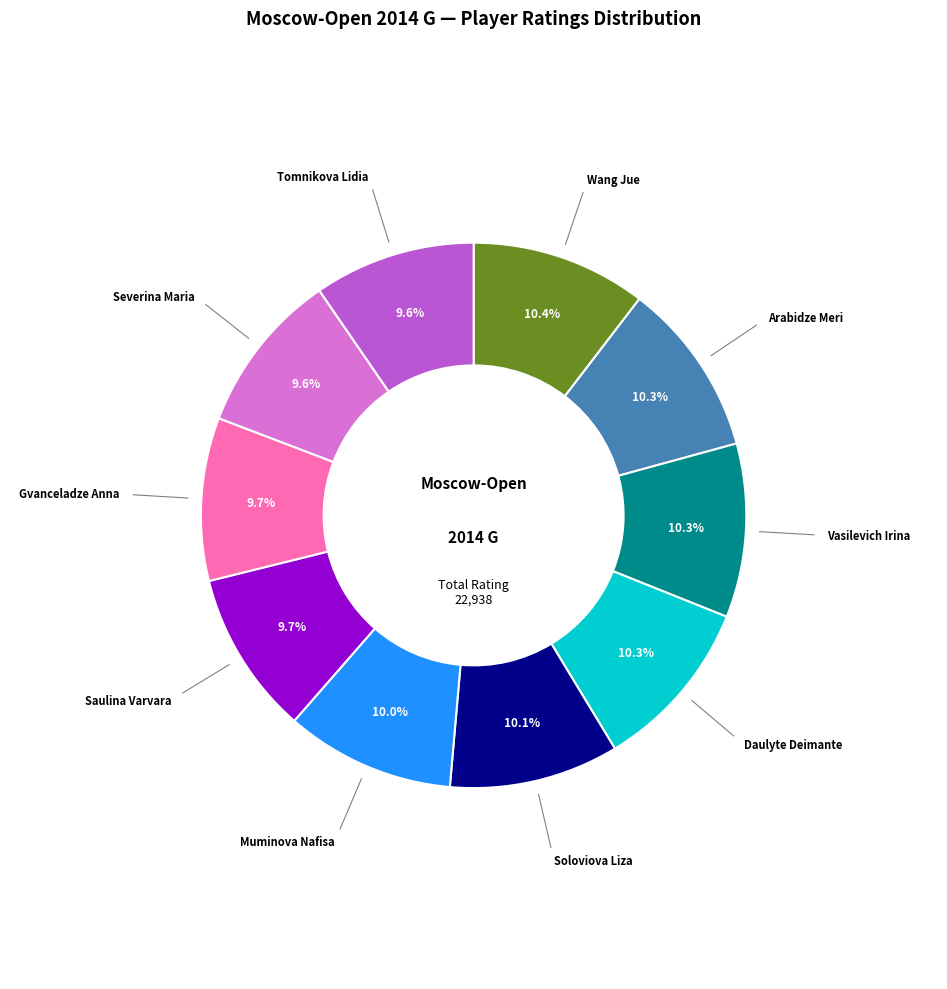

Count the number of slices in the pie.

10